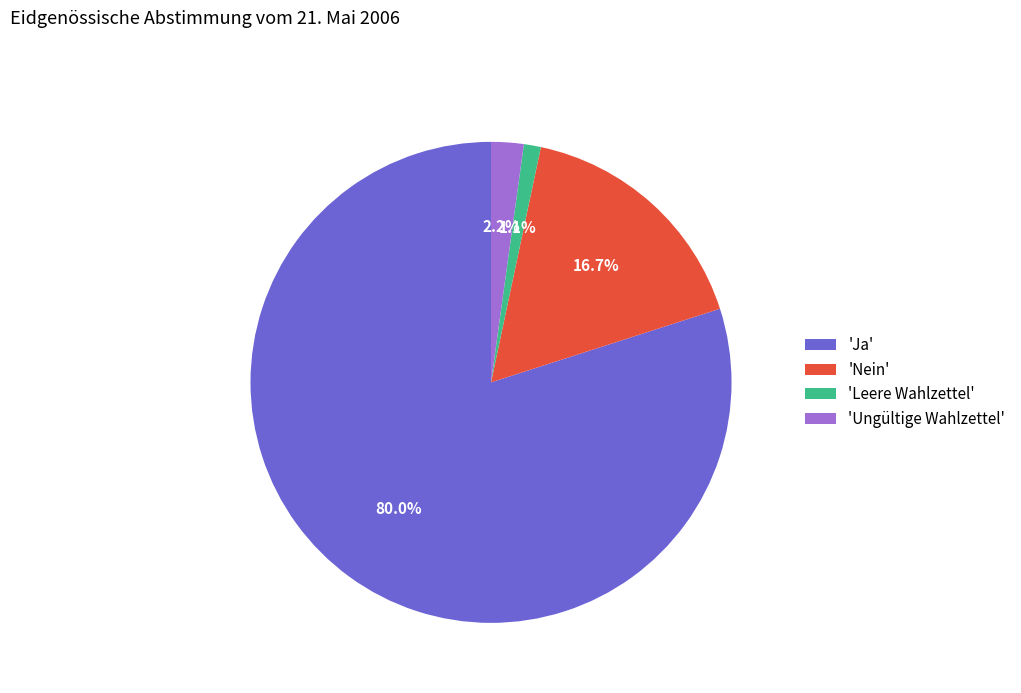

To the nearest percent, what is the difference between the largest and smallest slice percentages?

79%